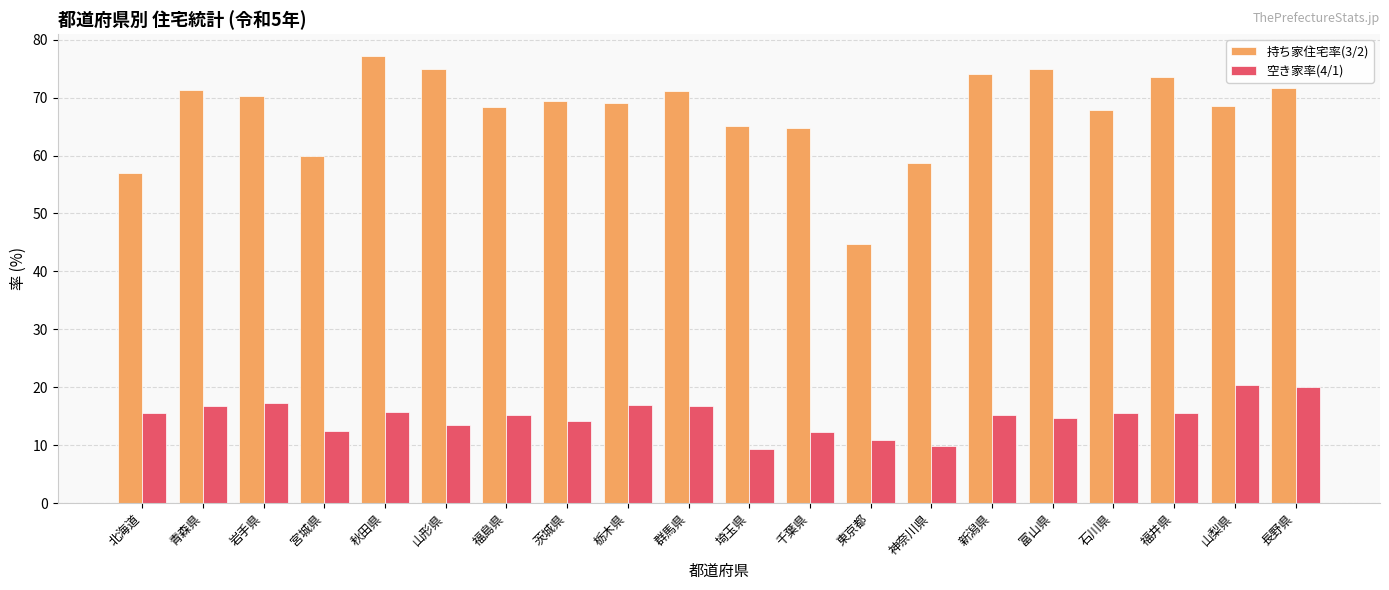

What is the sum of all 持ち家住宅率(3/2) values?

1352.4